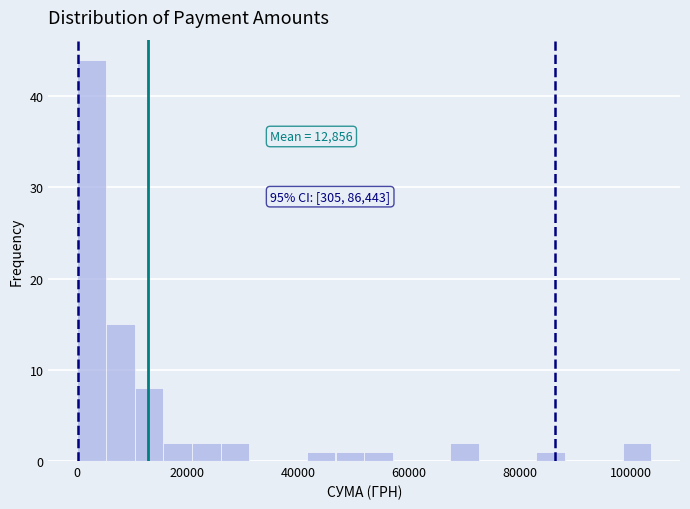

Around what value on the x-axis is the tallest bar? Give the approximate position of its centre, as read against the axis.

2000